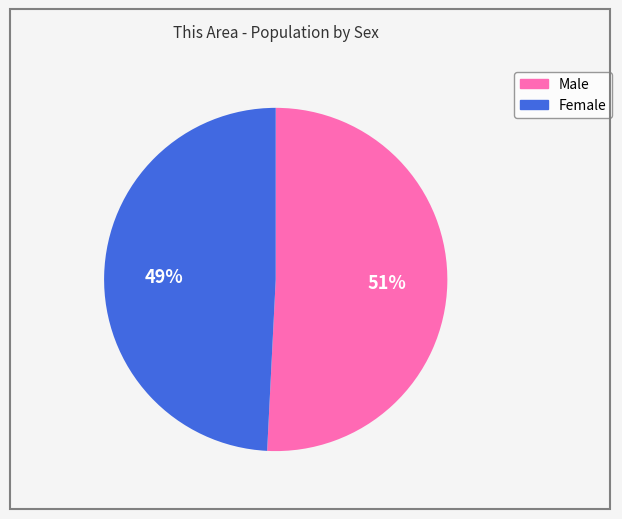

Does Male represent more than half of the total?

Yes